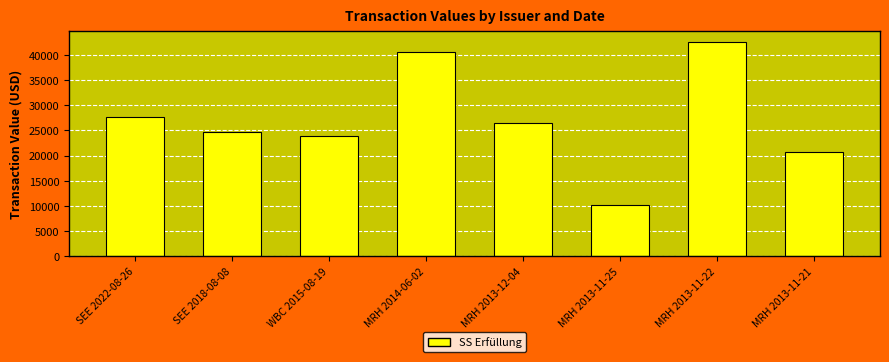

Read the value at MRH 2013-11-25.

10123